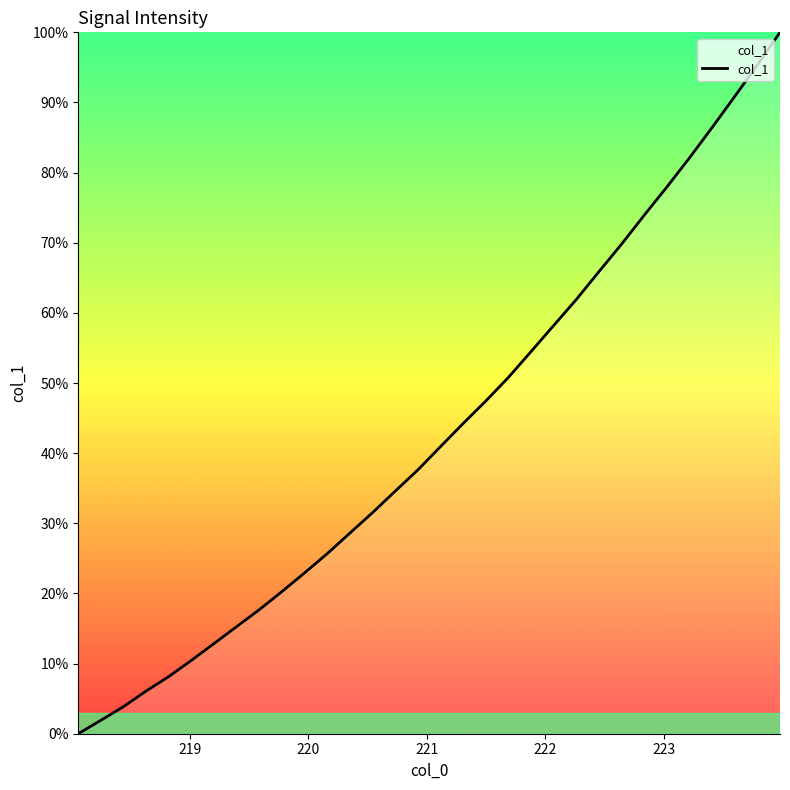

What is the value of the 7th point from the left?

0.1